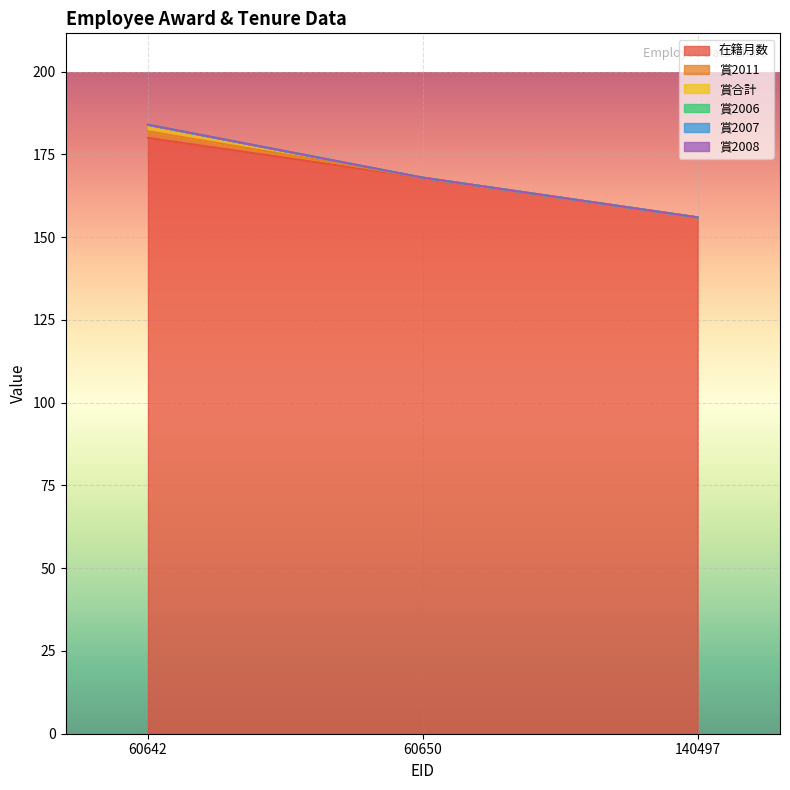

Rank the categories by 賞2011 value from lowest to highest.

60650, 140497, 60642